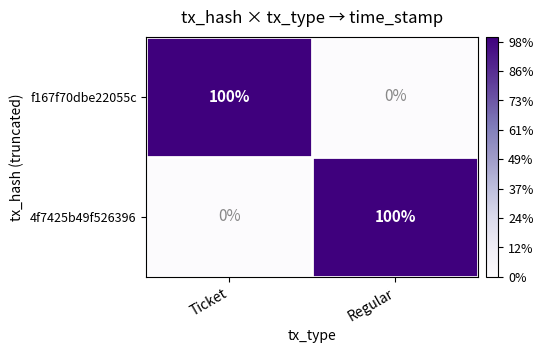

What is the difference between the maximum and minimum values in the f167f70dbe22055c series?

100